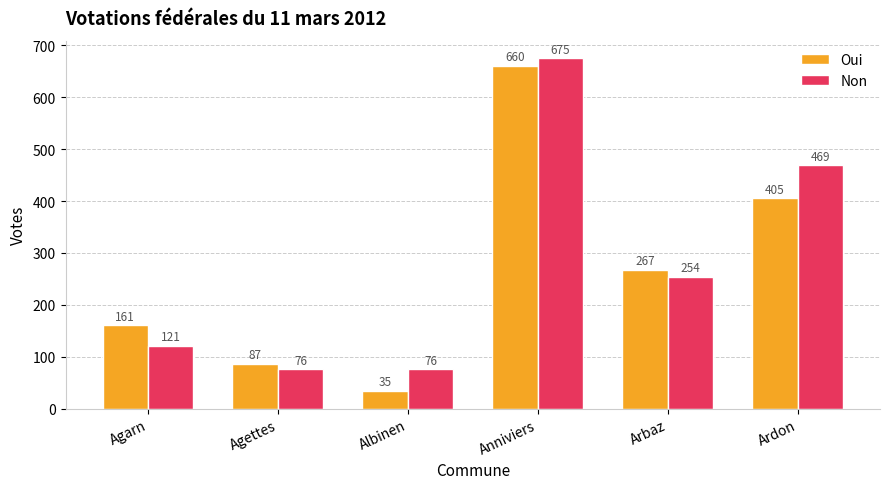

What is the difference between the maximum and second lowest values in the Oui series?

573